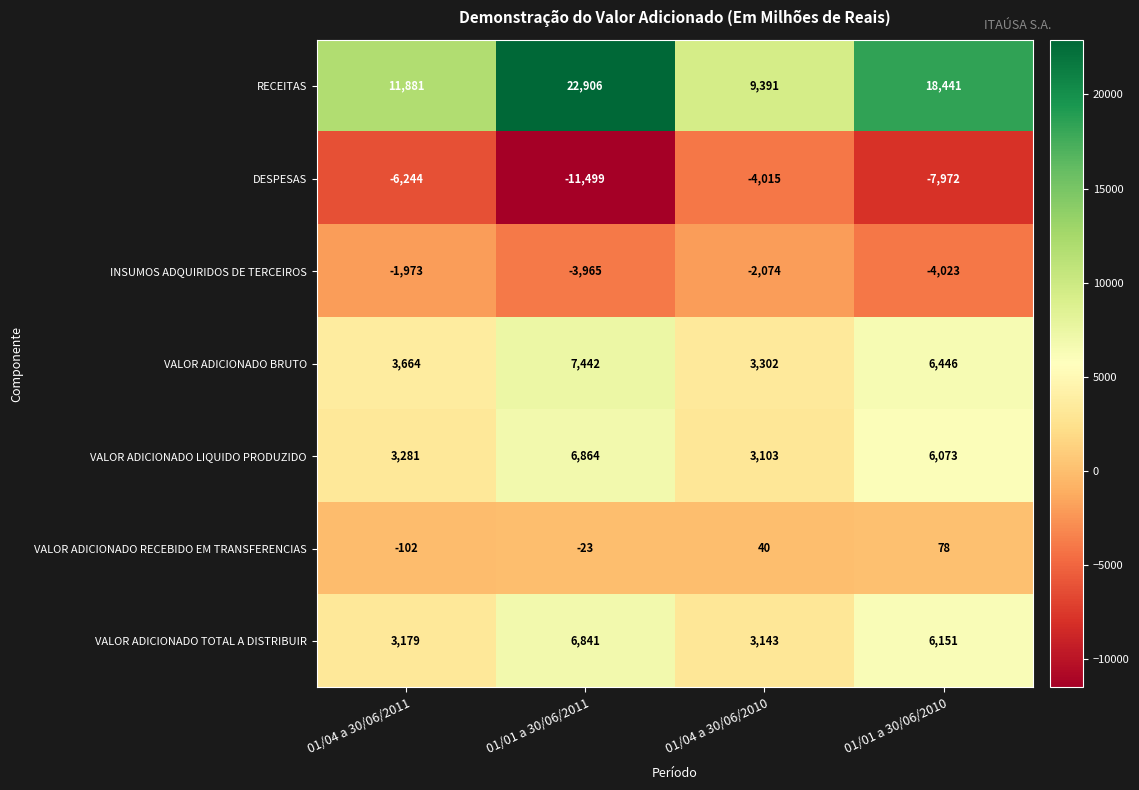

How many values in VALOR ADICIONADO RECEBIDO EM TRANSFERENCIAS are above zero?

2